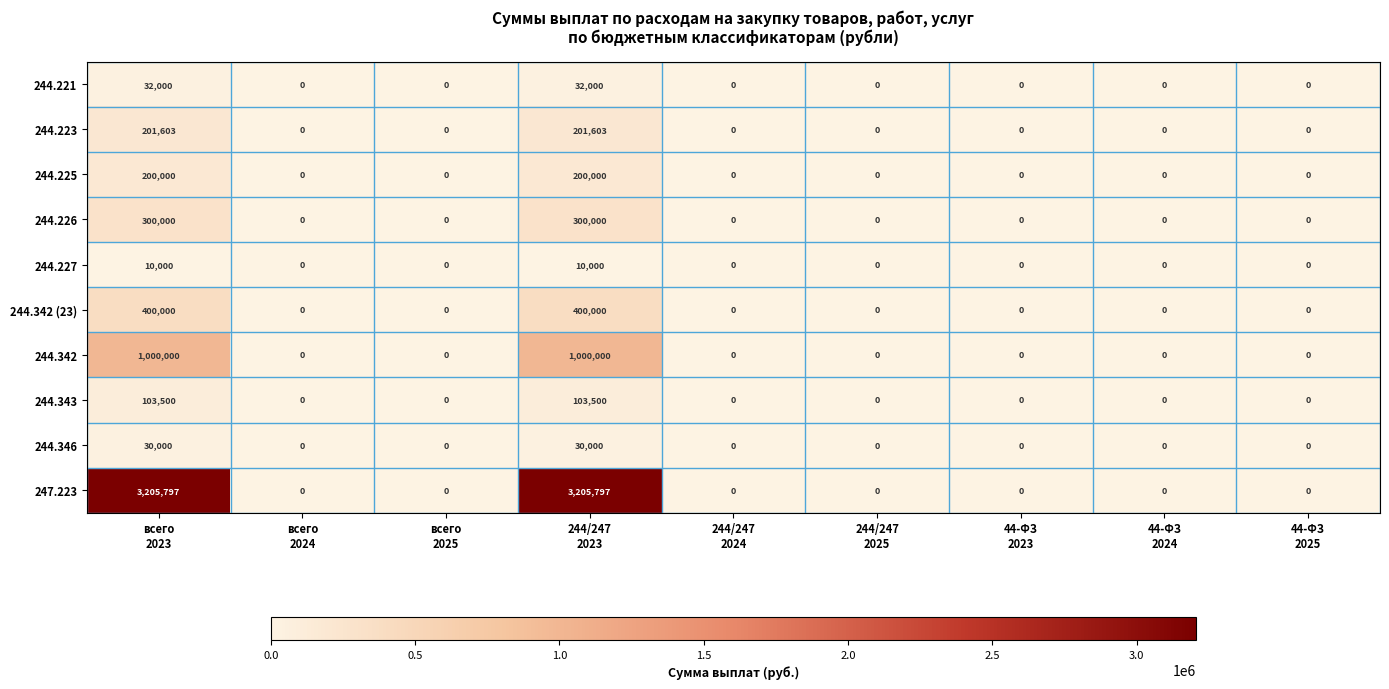

Which series has the widest spread of values?

247.223